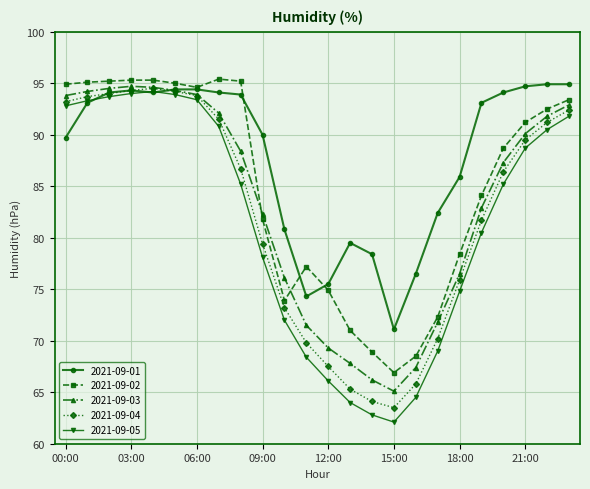

Which series has the largest total across all categories?

2021-09-01